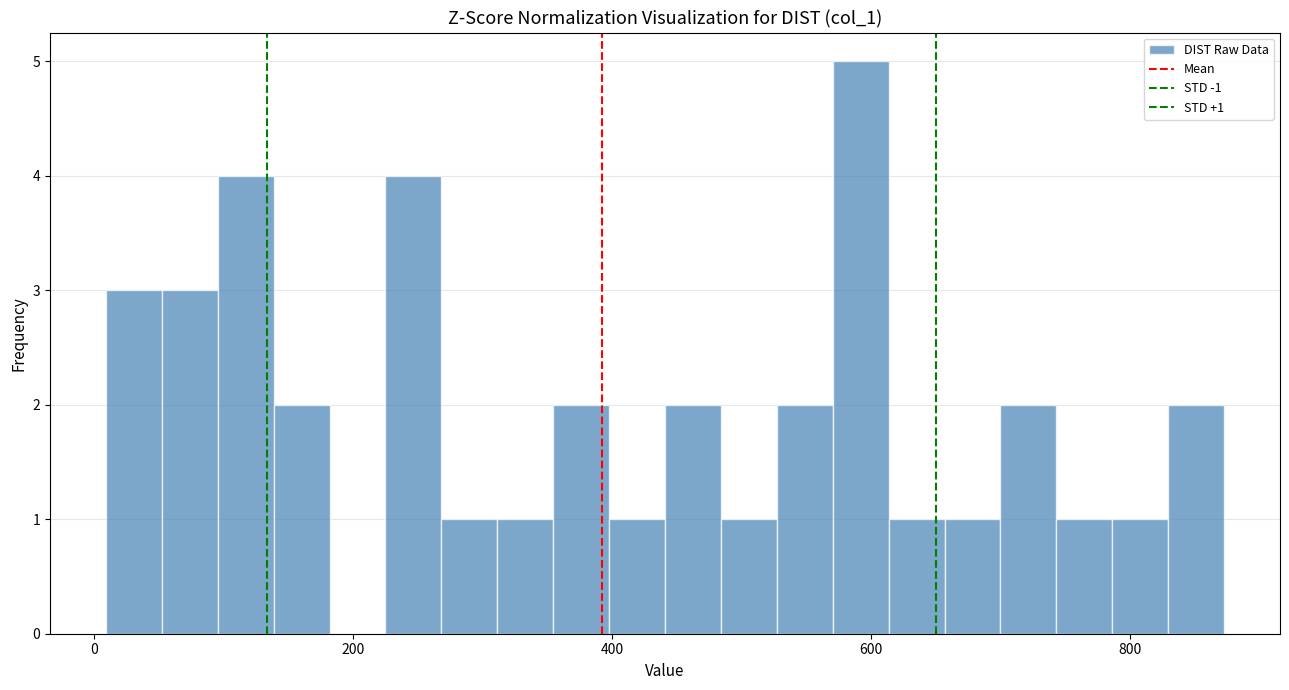

Around what value on the x-axis is the tallest bar? Give the approximate position of its centre, as read against the axis.

600